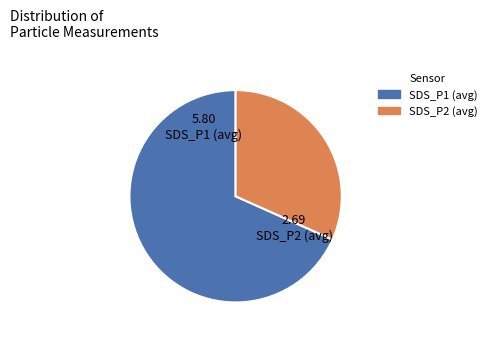

How many slices are in this pie chart?

2